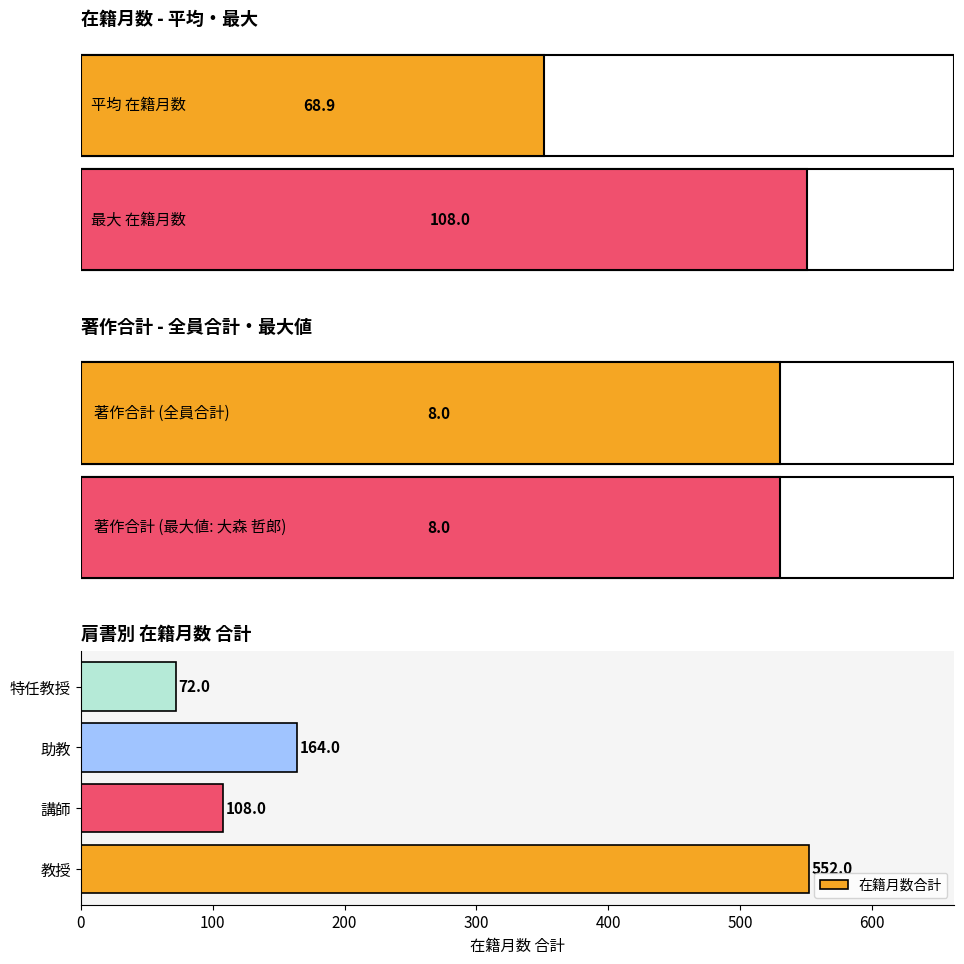

List the labels in order of value, largest first.

教授, 助教, 講師, 特任教授